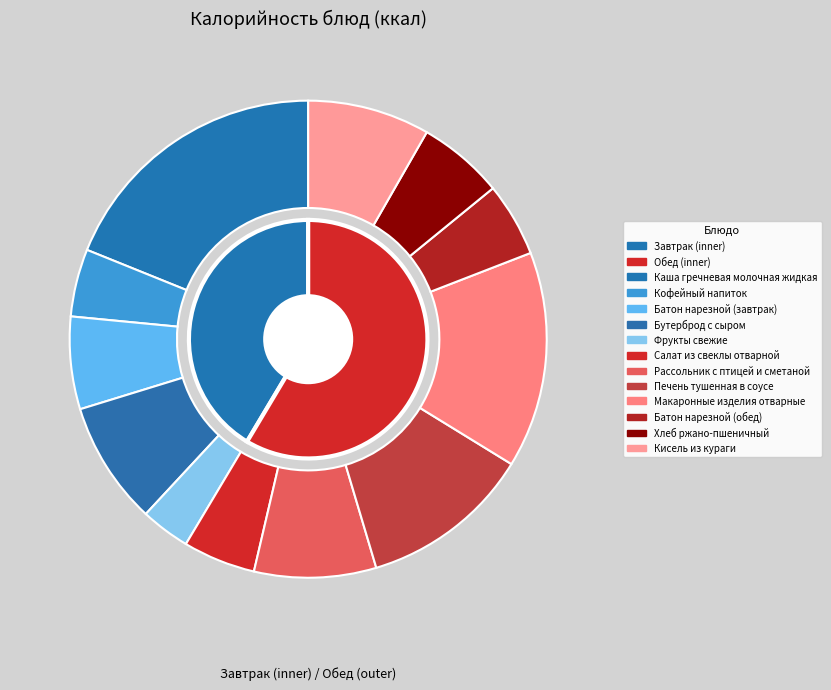

The Кофейный напиток slice represents 1% of the pie. True or false?

False